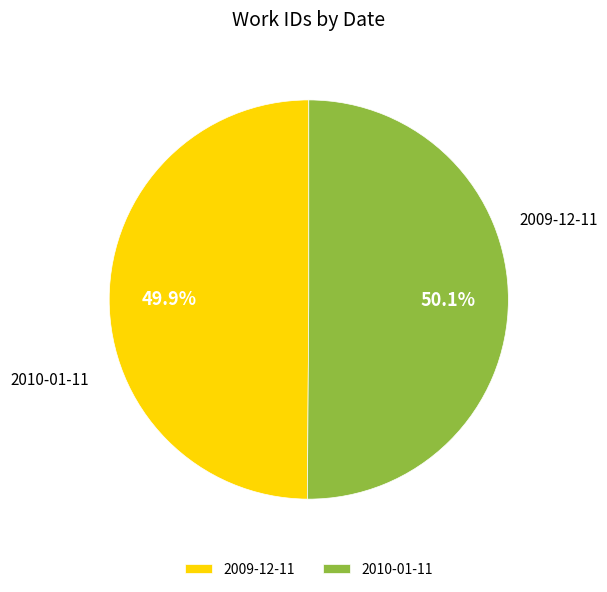

What portion of the pie excludes 2009-12-11?

50.1%